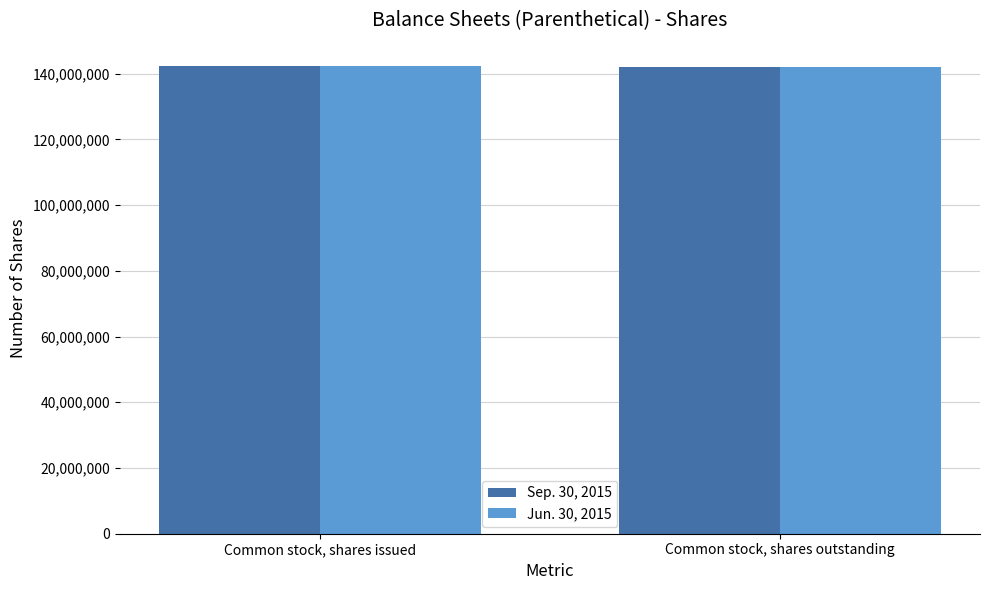

Count the Jun. 30, 2015 values in the range 142107025 to 142331884.

2